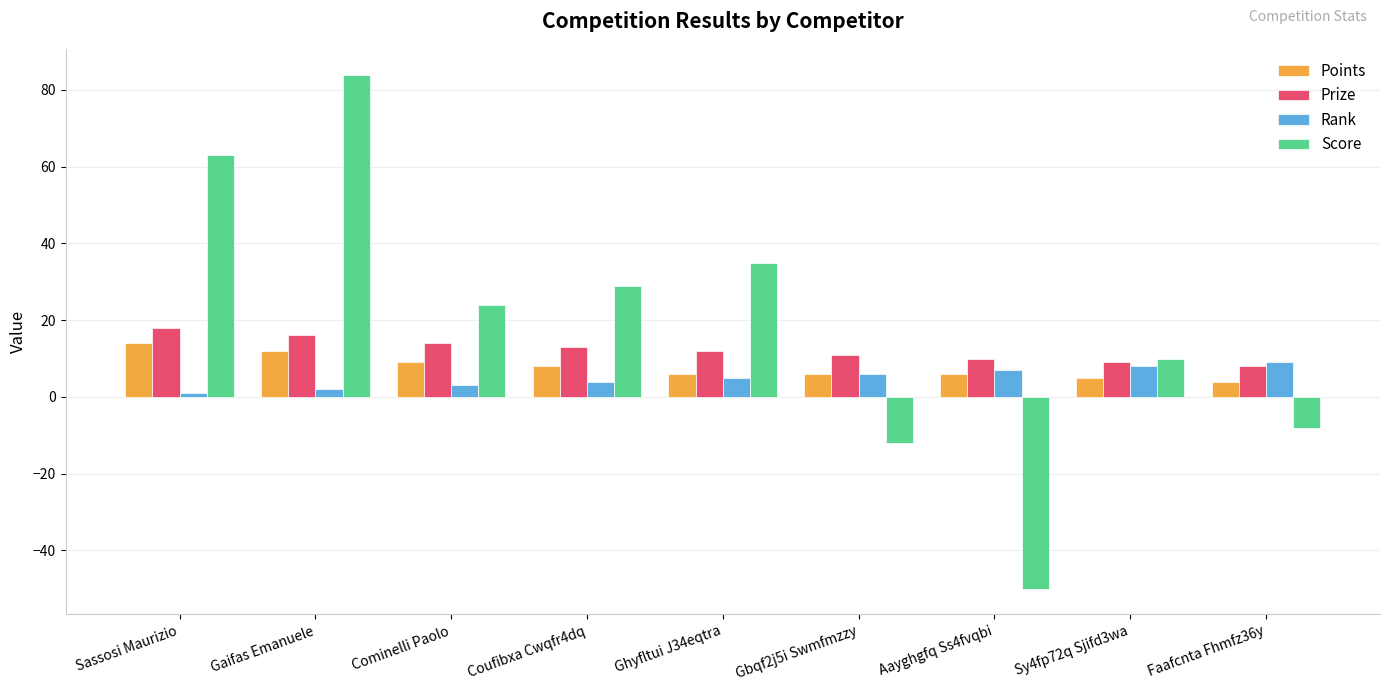

Where does the Prize series first go above 12?

Sassosi Maurizio